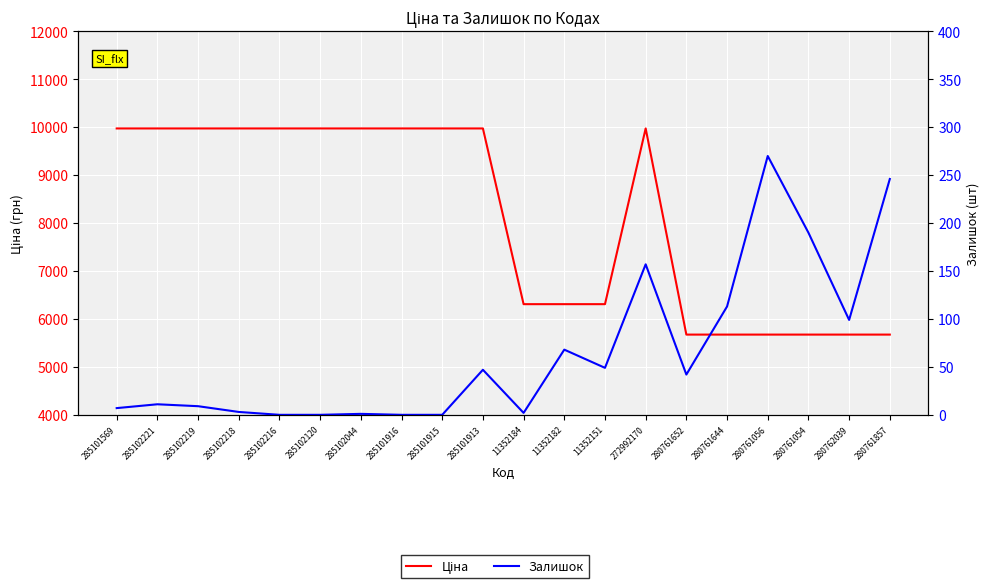

True or false: Ціна and Залишок intersect in this chart.

False